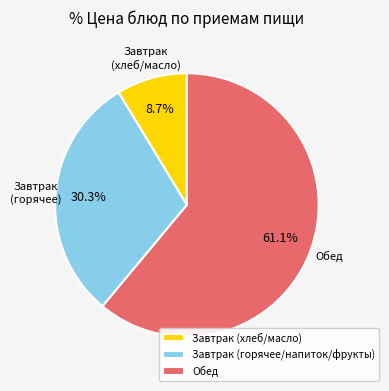

Which category has the biggest portion of the pie?

Обед